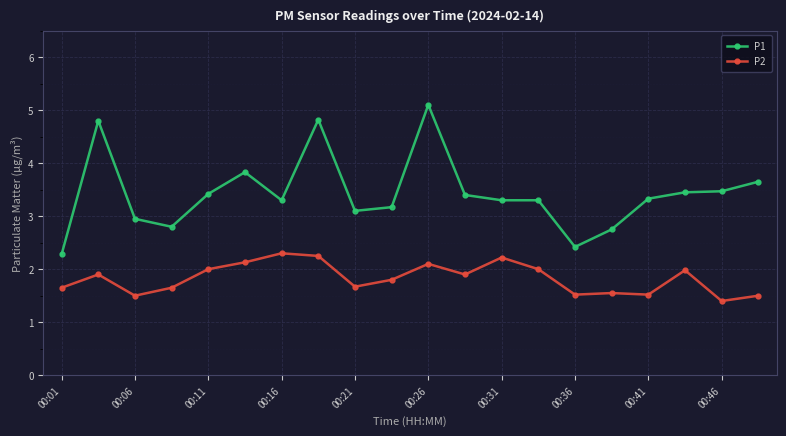

What are all the series names shown in the legend?

P1, P2